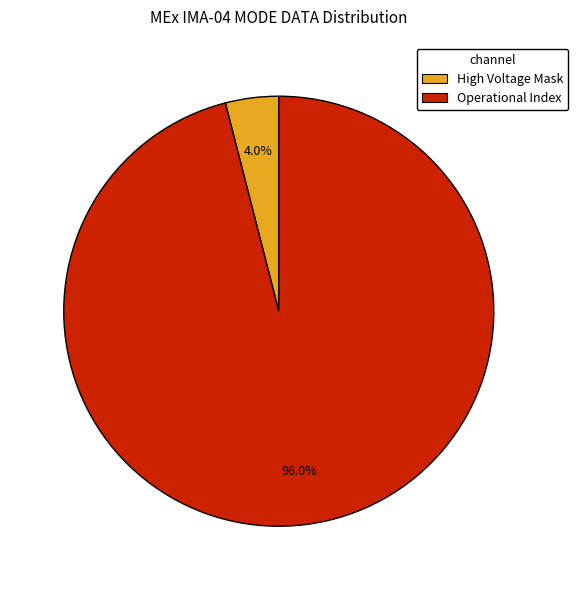

Does any single category account for the majority?

Yes